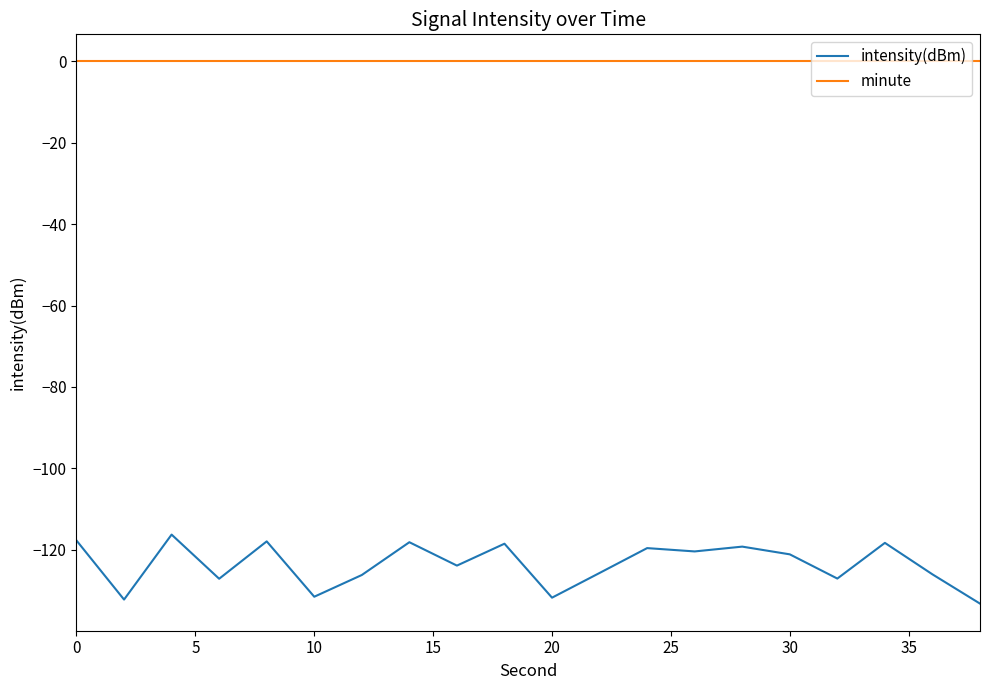

Rank the series by their maximum value, from lowest to highest.

intensity(dBm), minute